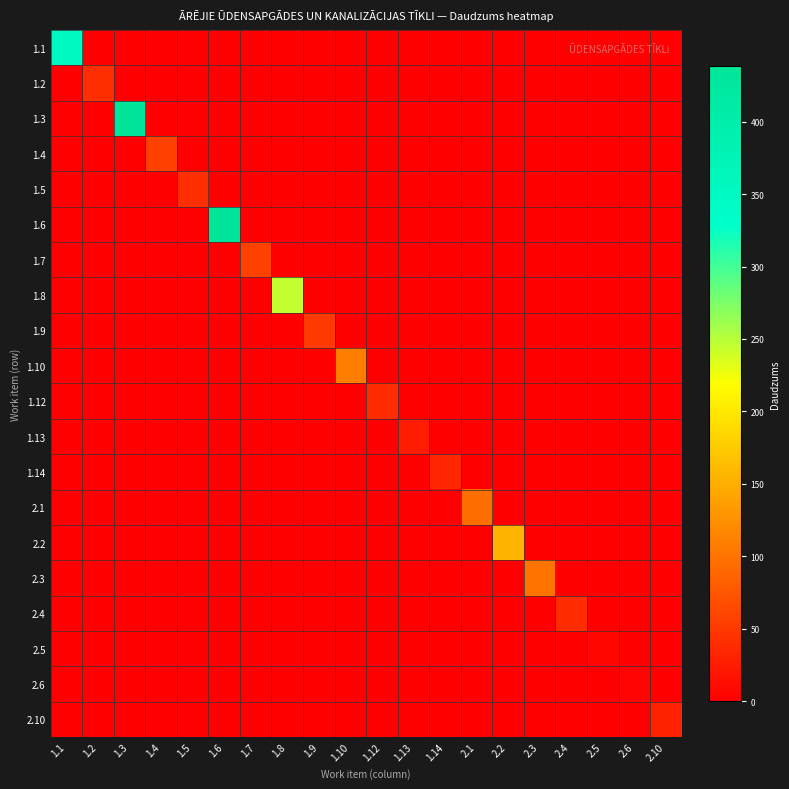

At 1.6, list the series in order from largest to smallest.

1.6, 1.1, 1.2, 1.3, 1.4, 1.5, 1.7, 1.8, 1.9, 1.10, 1.12, 1.13, 1.14, 2.1, 2.2, 2.3, 2.4, 2.5, 2.6, 2.10